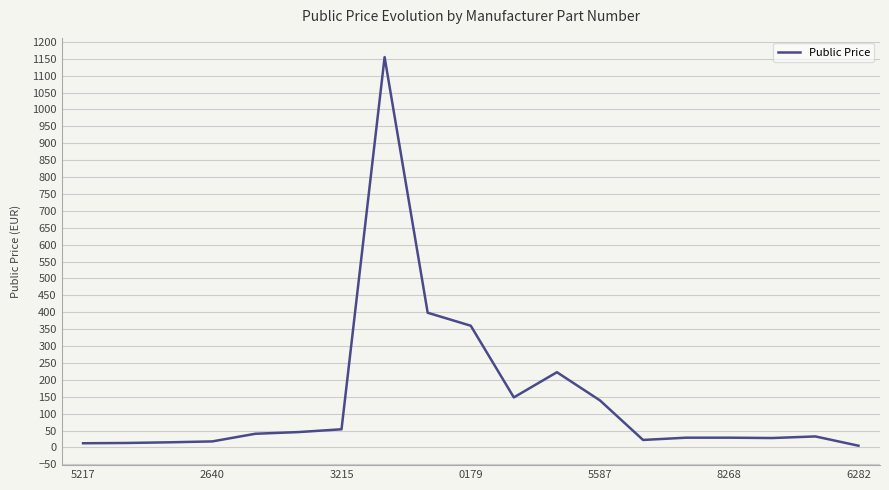

What is the greatest value displayed?

1155.0